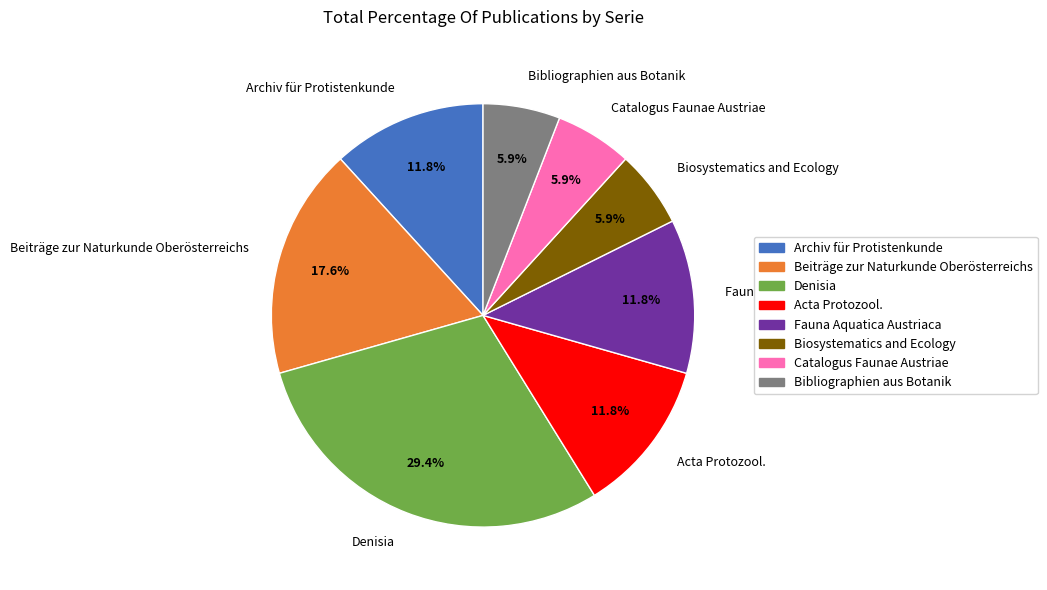

Which has a higher value, Denisia or Biosystematics and Ecology?

Denisia